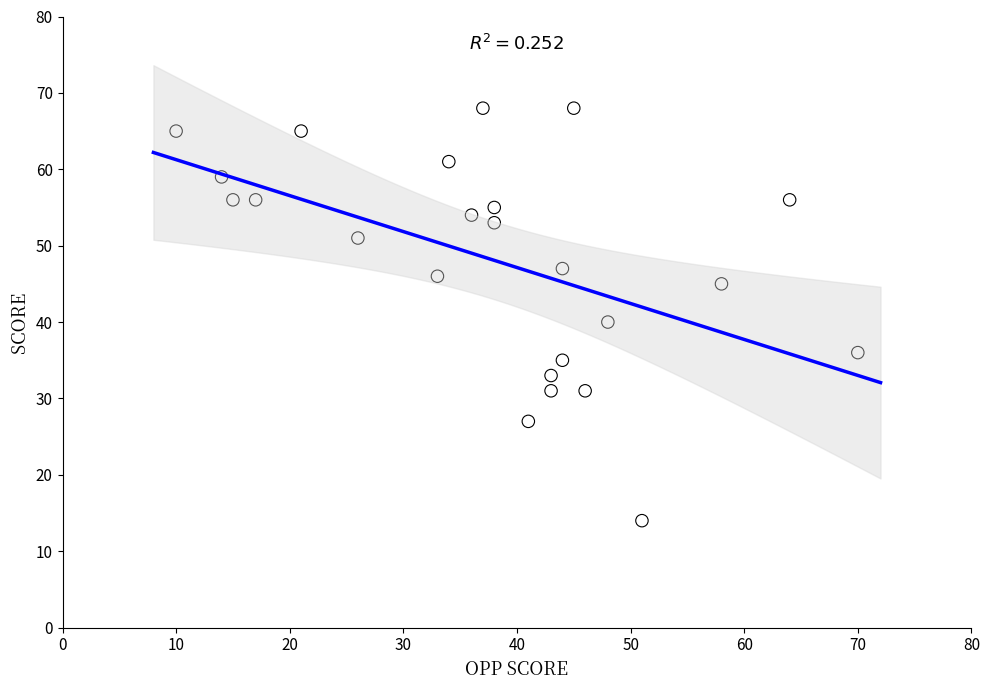

What Y value in the scatter plot is closest to 41?

40